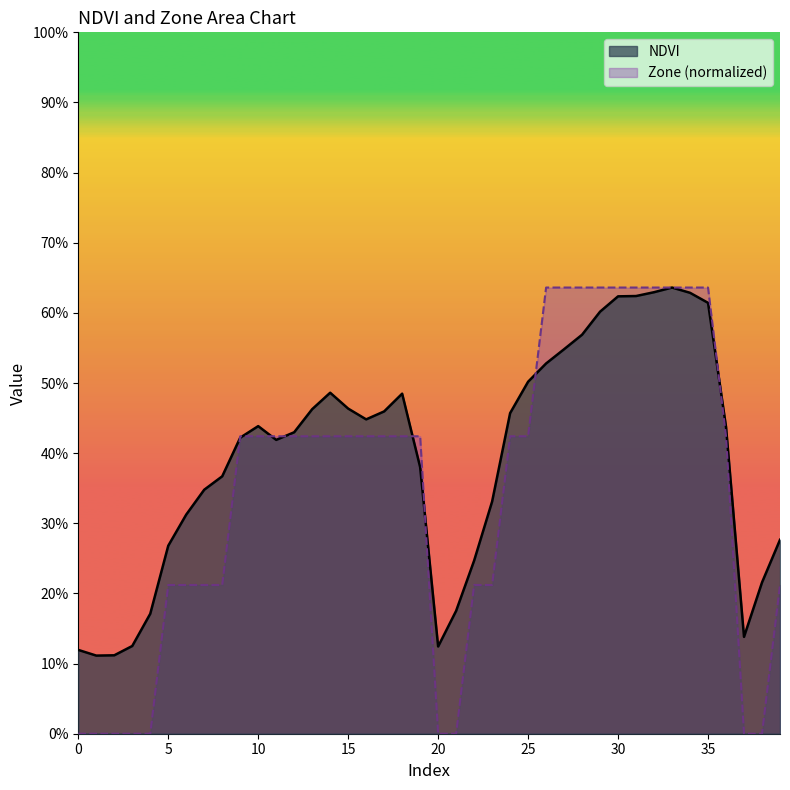

Which series ends up on top after the final intersection of Zone and NDVI?

NDVI